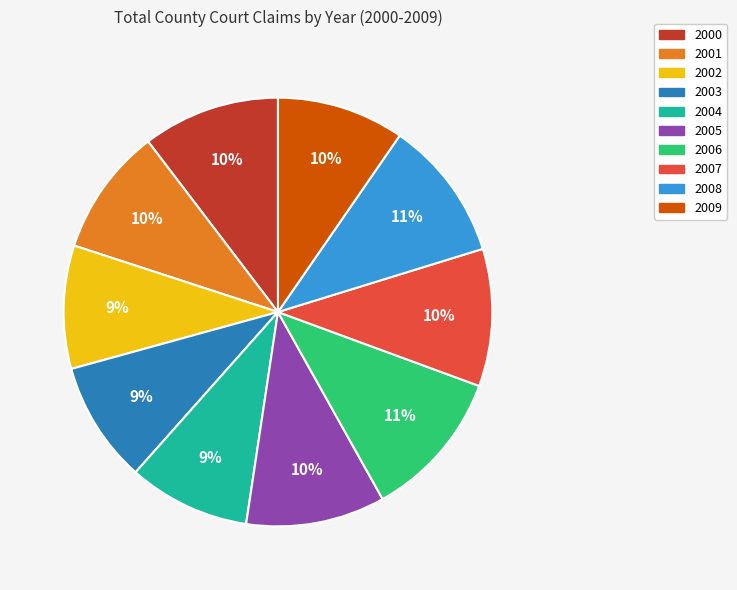

Combined, do 2003 and 2001 account for over 50%?

No